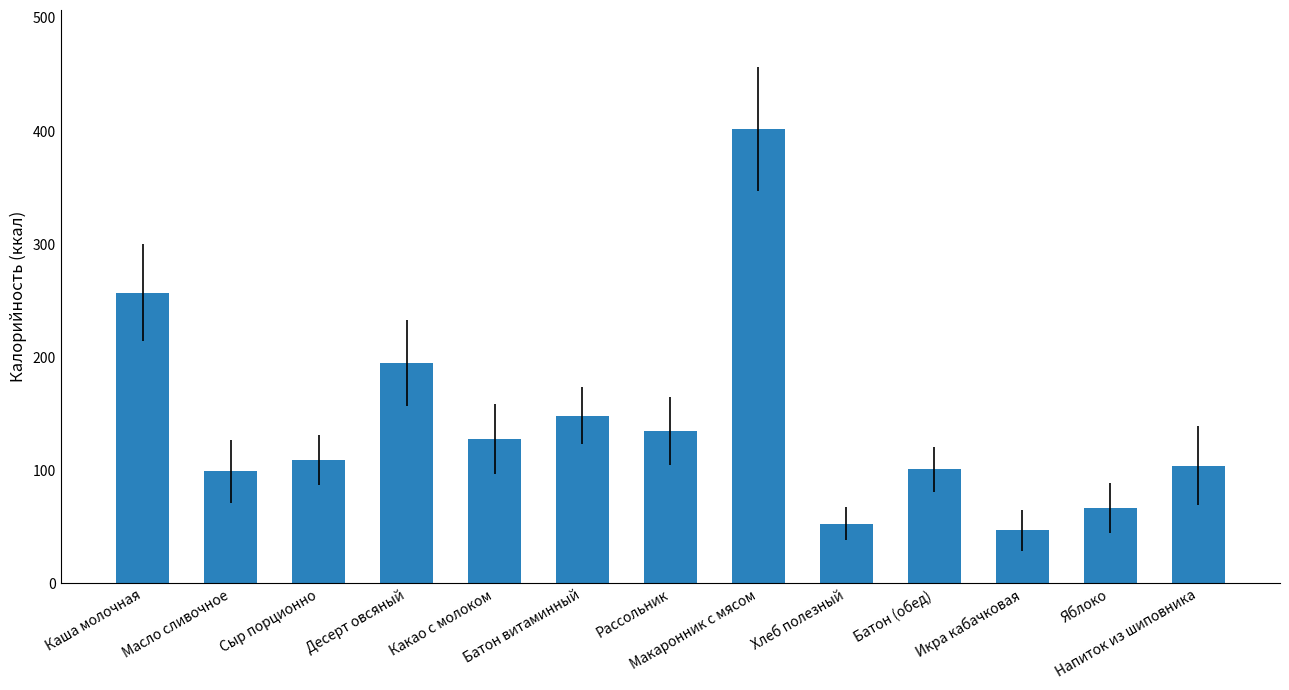

The chart shows a value of 104.0 at Напиток из шиповника. True or false?

True